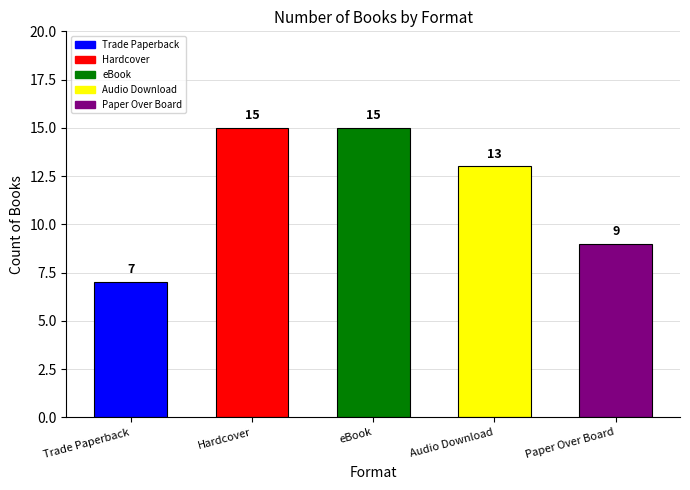

Which category has the lowest value across all series?

Trade Paperback